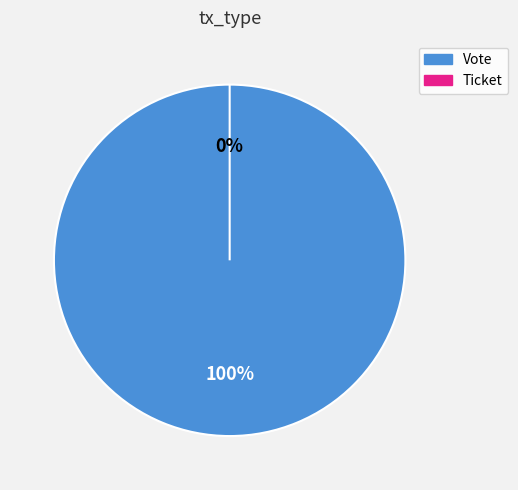

How many slices are in this pie chart?

2